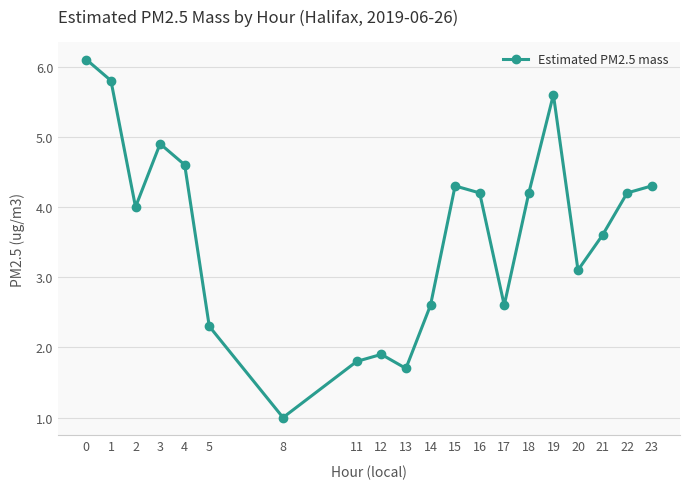

Reading left to right, what are all the values shown in this chart?

0=6.1	1=5.8	2=4.0	3=4.9	4=4.6	5=2.3	8=1.0	11=1.8	12=1.9	13=1.7	14=2.6	15=4.3	16=4.2	17=2.6	18=4.2	19=5.6	20=3.1	21=3.6	22=4.2	23=4.3